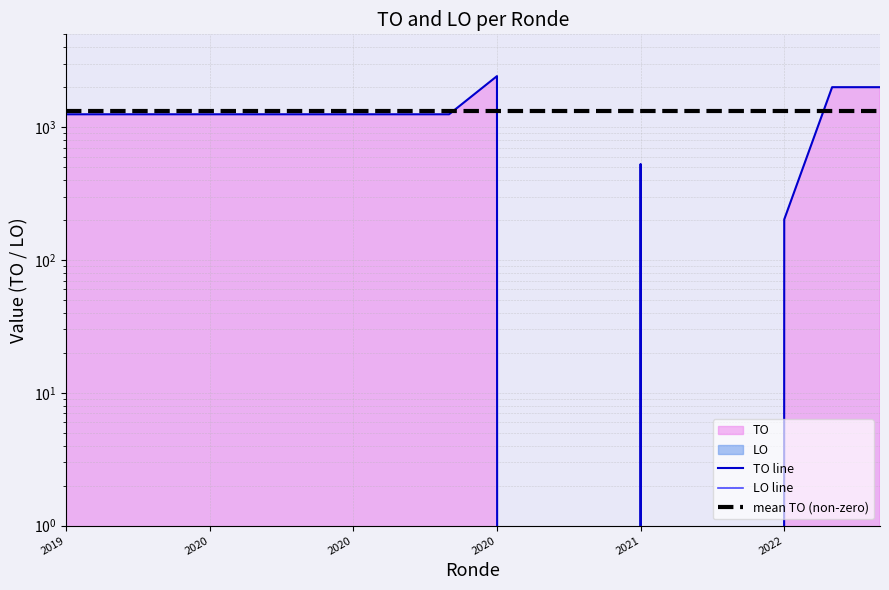

Where is TO line nearest to the value 1211?

2019